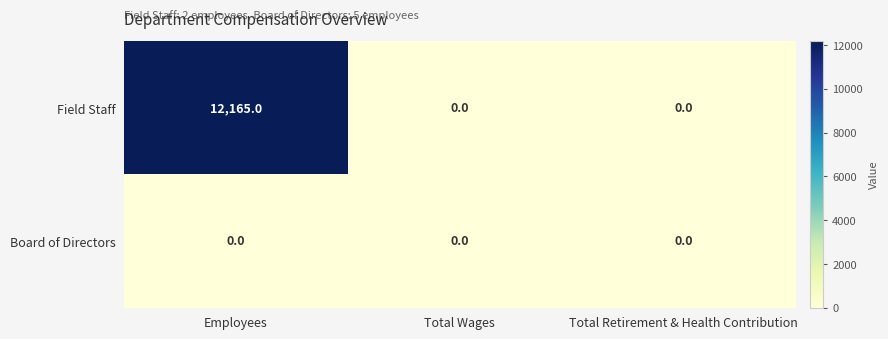

At which category is the sum across all series the highest?

Employees